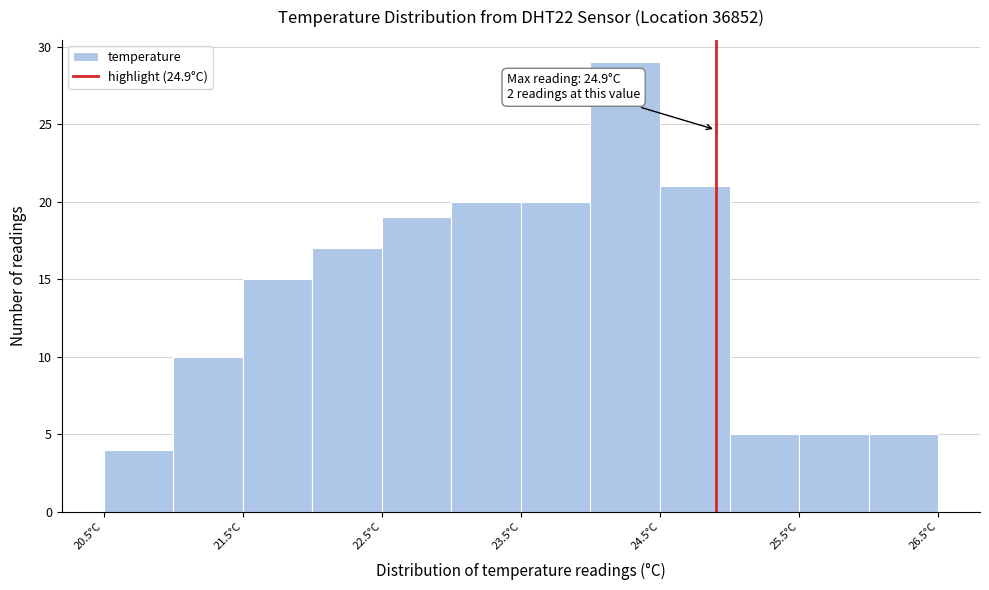

Over which range of the x-axis is the bar tallest?

24.0 to 24.5